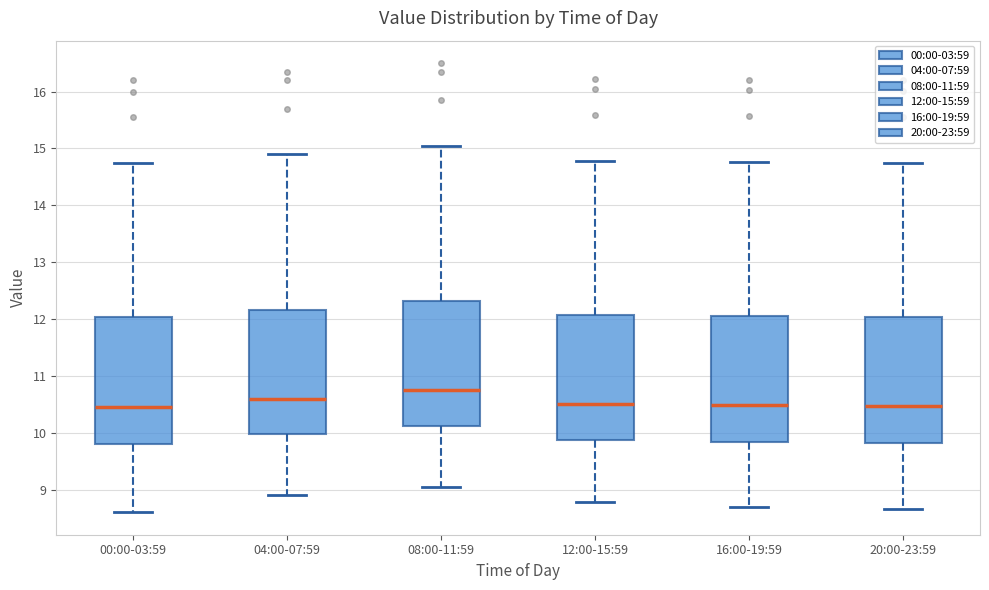

Which box has the highest median line?

08:00-11:59